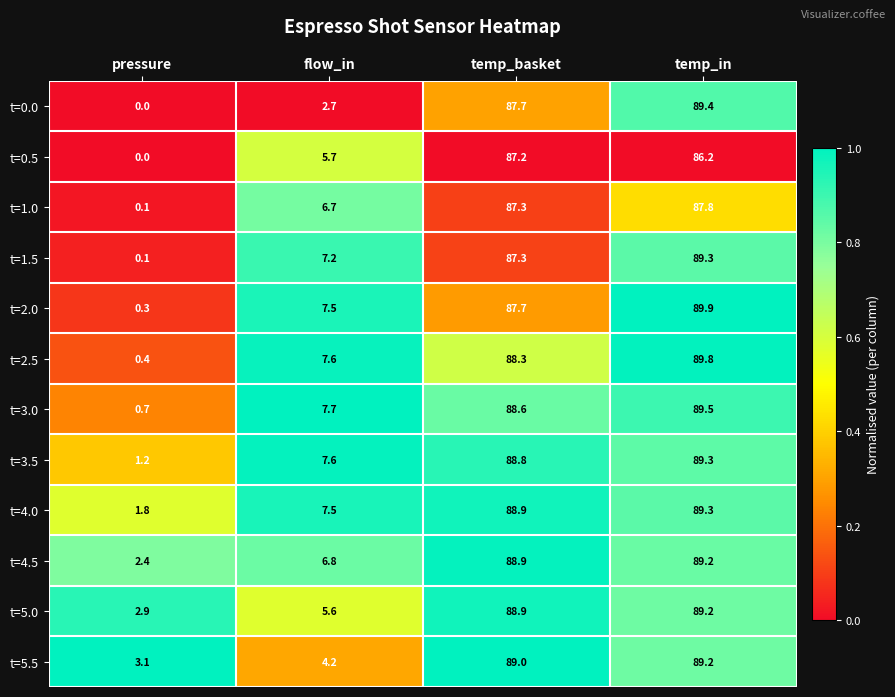

True or false: t=4.5 has a value of 11.2 at flow_in.

False